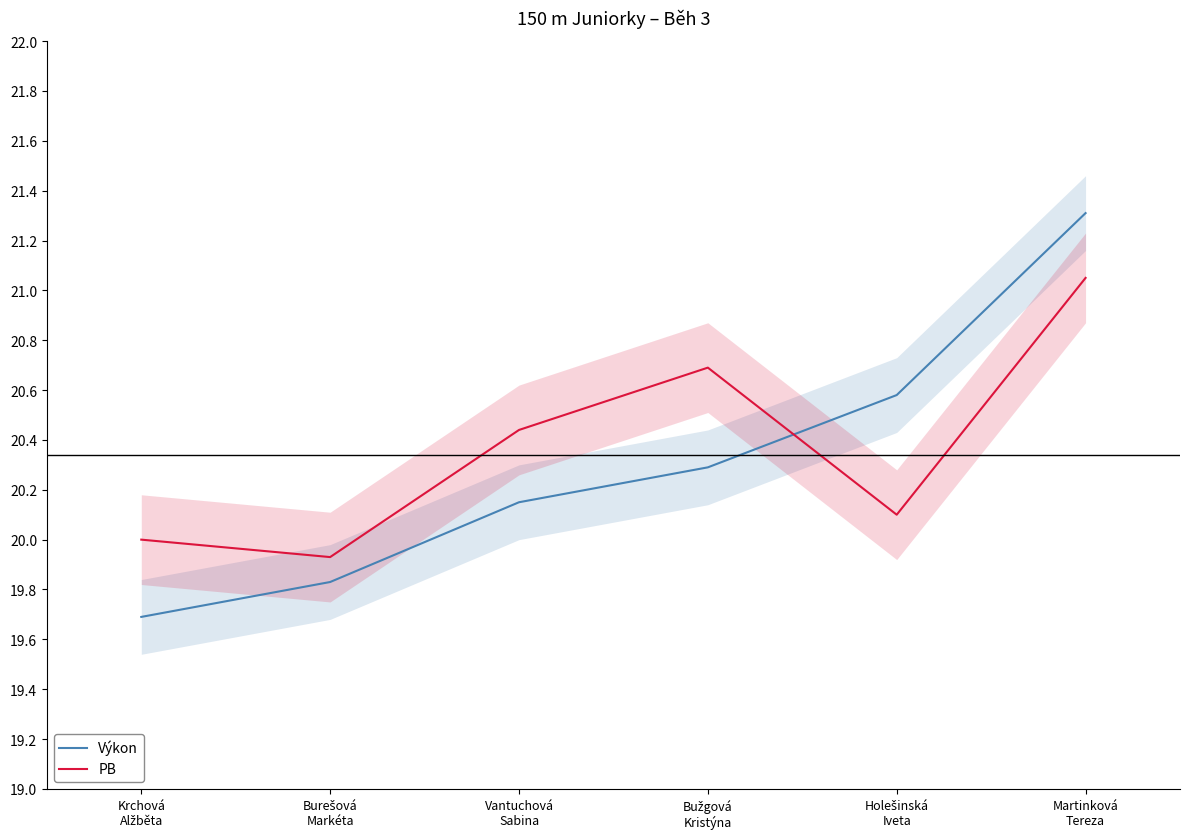

True or false: PB and Výkon intersect in this chart.

True